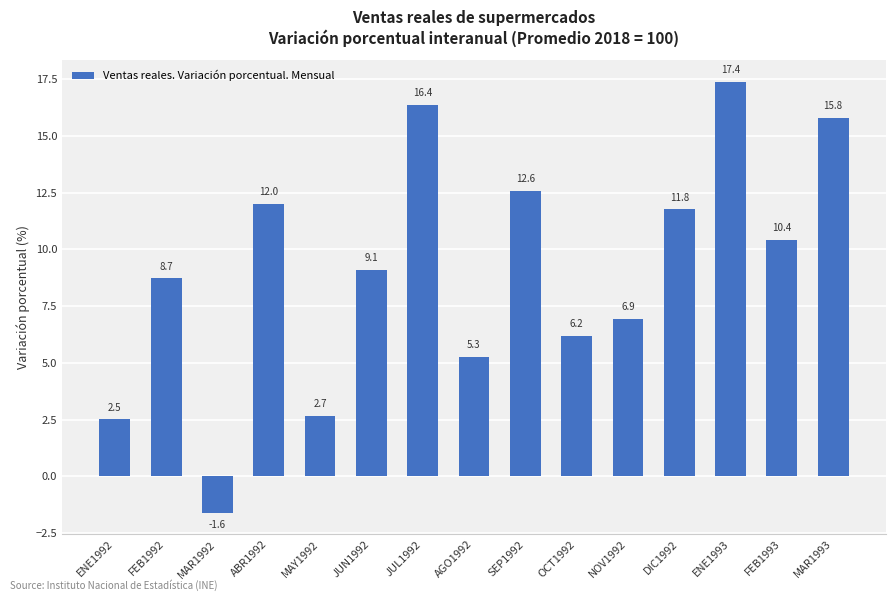

What is the difference between the values at FEB1993 and MAR1992?

12.0